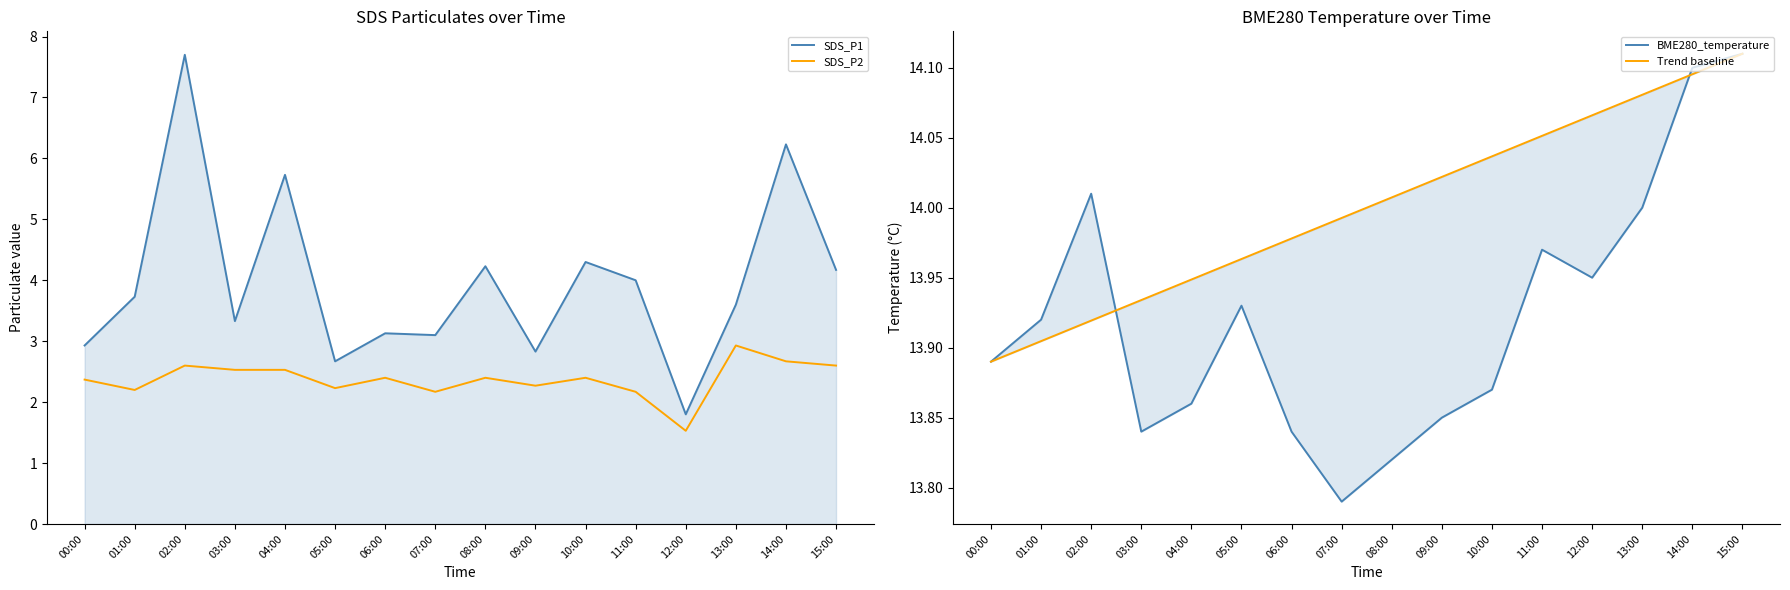

At which category does the chart reach its peak across all series?

15:00